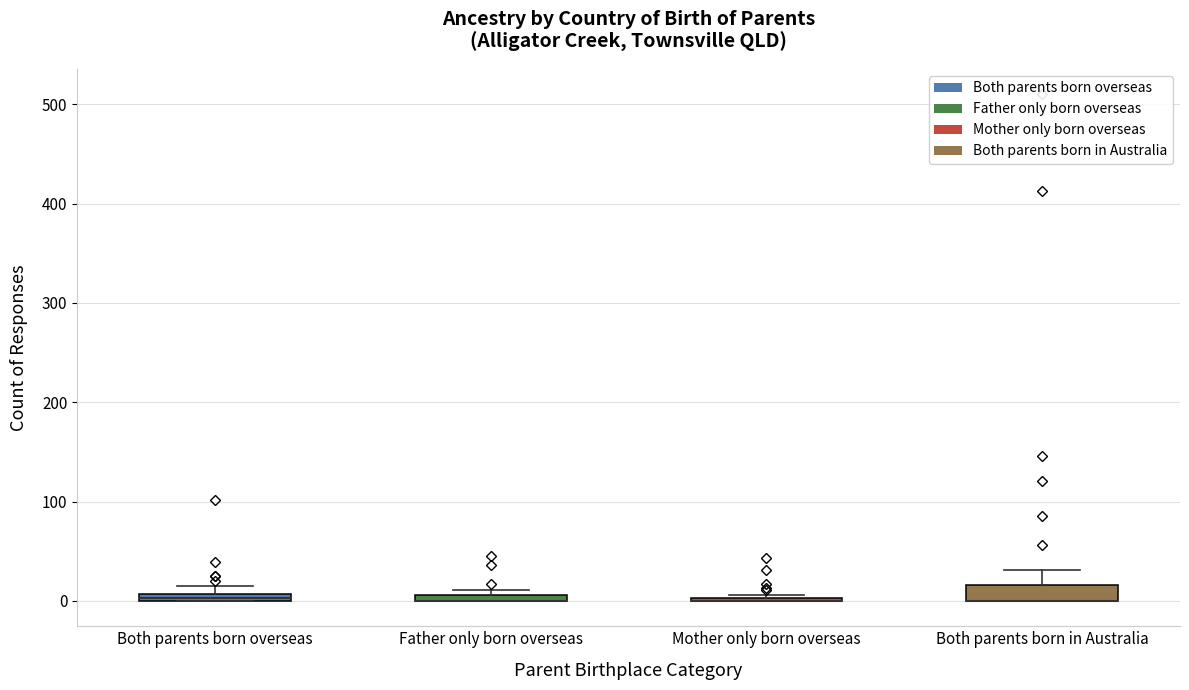

Where is the lower edge of the box for Both parents born in Australia on the y-axis? The values are not printed on the chart, so give them approximately, as read against the axis.

0